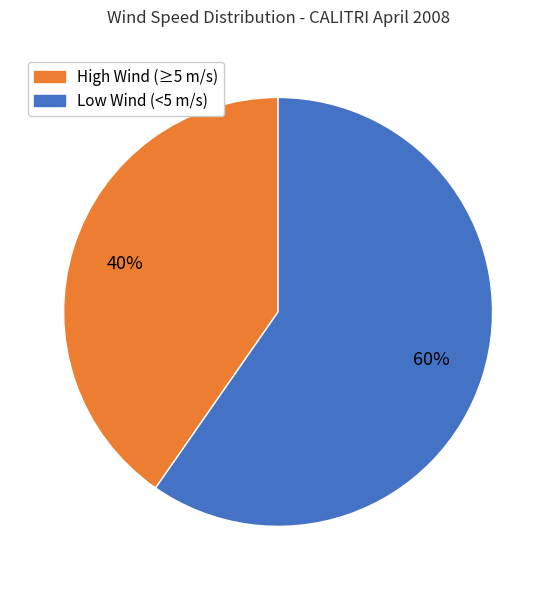

Does any single category account for the majority?

Yes